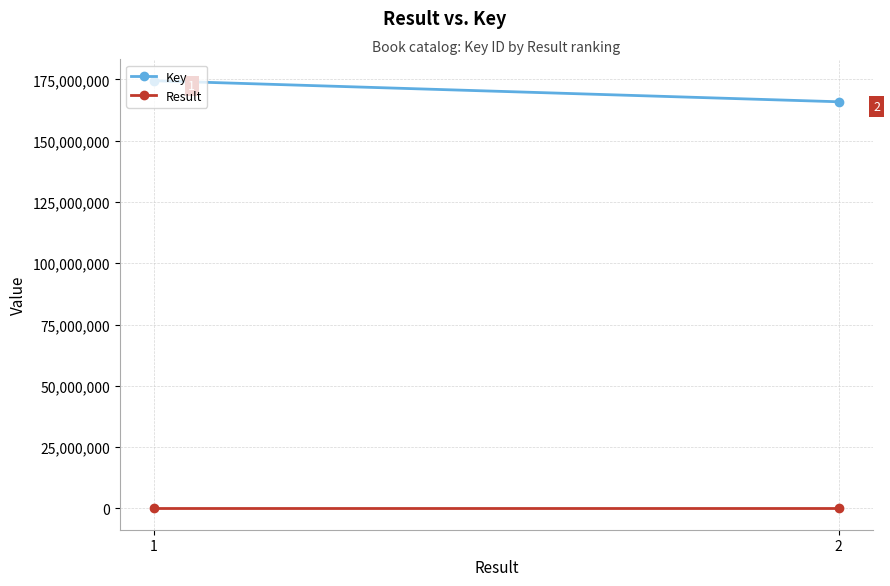

How many values in the Key series are below 174460443?

1